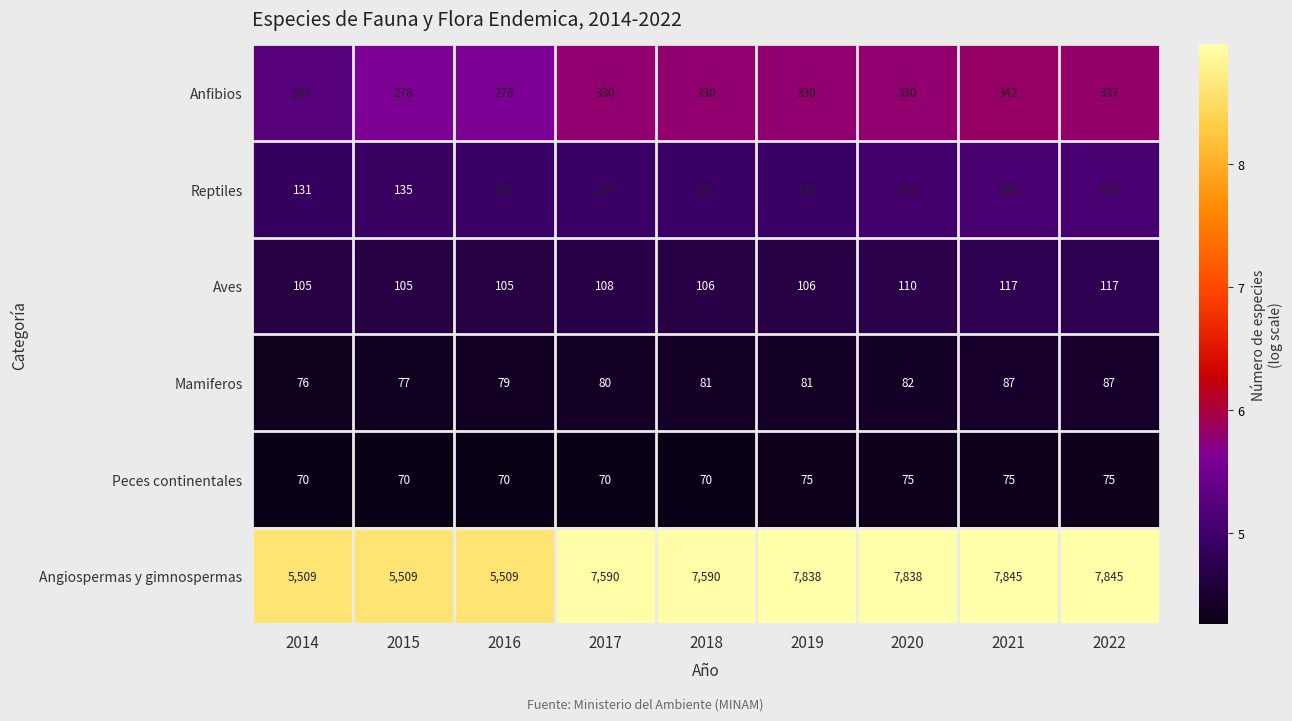

What is the sum of the Angiospermas y gimnospermas values at 2015 and 2022?

13354